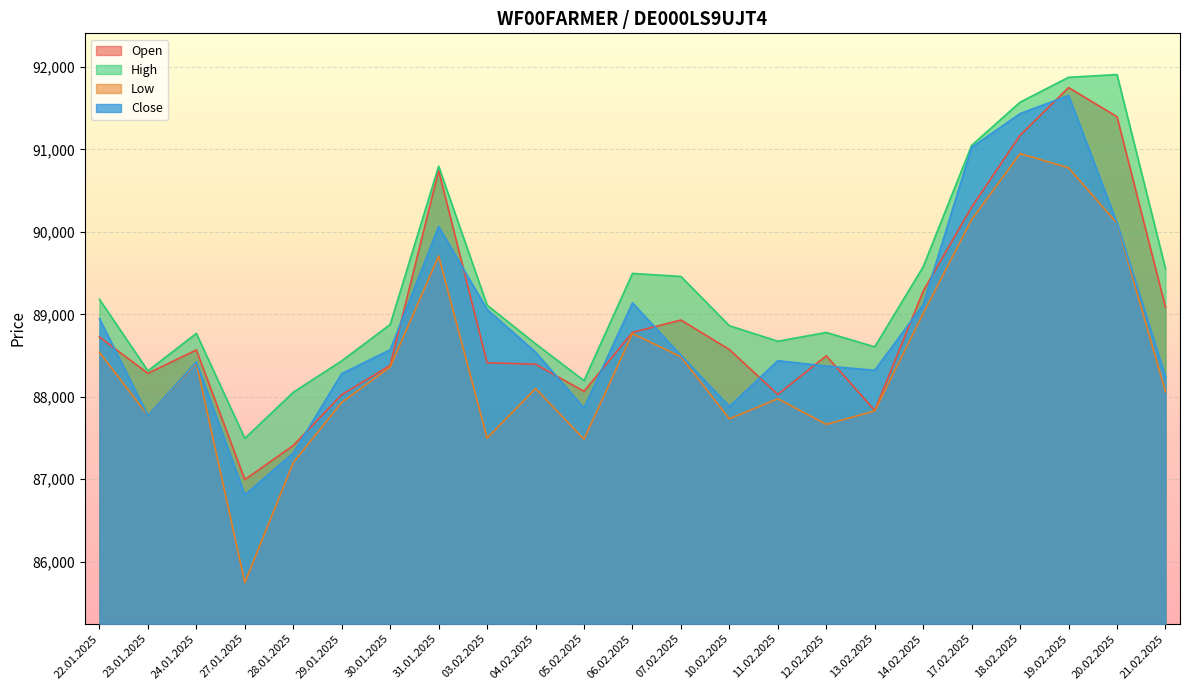

How many lines are shown in the chart?

4